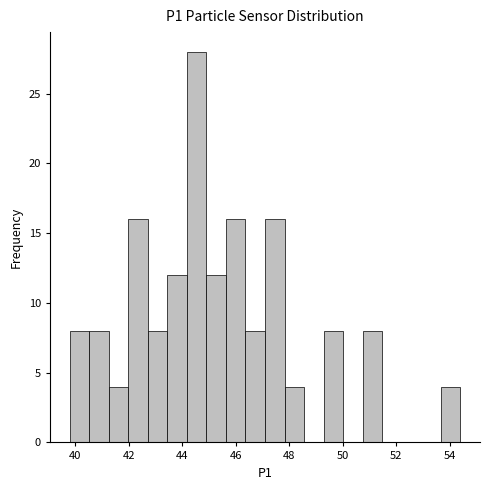

Around what value on the x-axis is the tallest bar? Give the approximate position of its centre, as read against the axis.

44.6